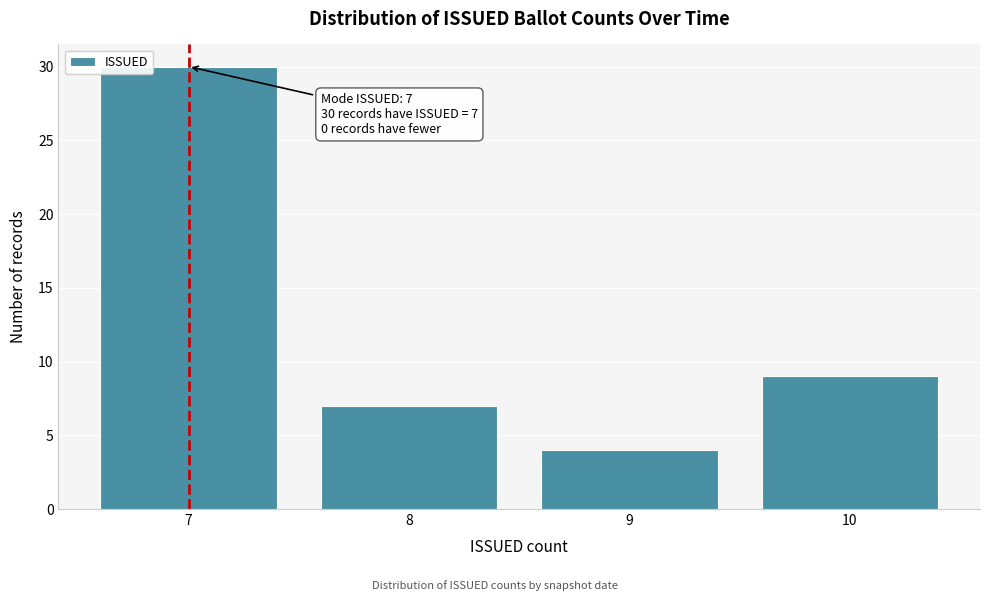

Reading right to left, extract all data points from this chart.

10=9	9=4	8=7	7=30